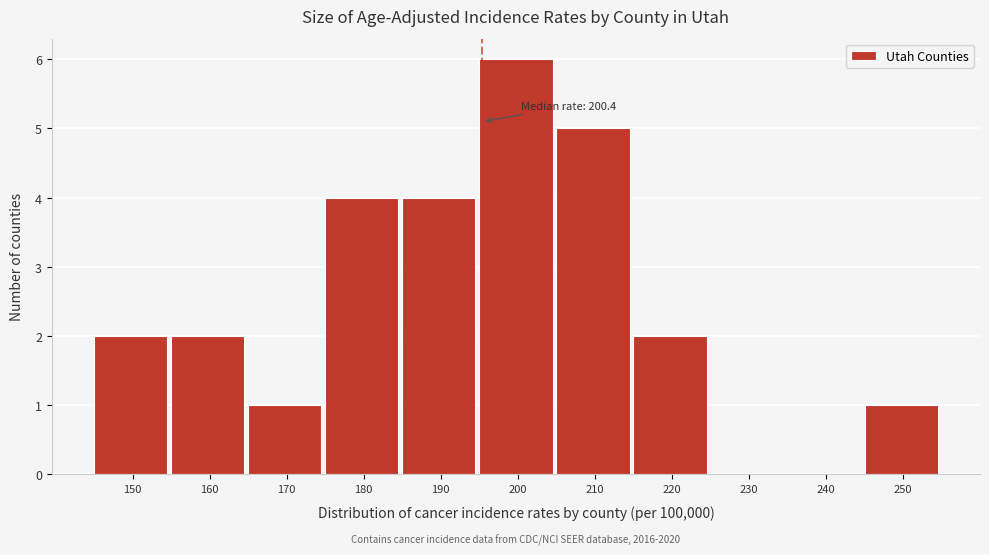

Reading left to right, extract all data points from this chart.

150=2	160=2	170=1	180=4	190=4	200=6	210=5	220=2	230=0	240=0	250=1